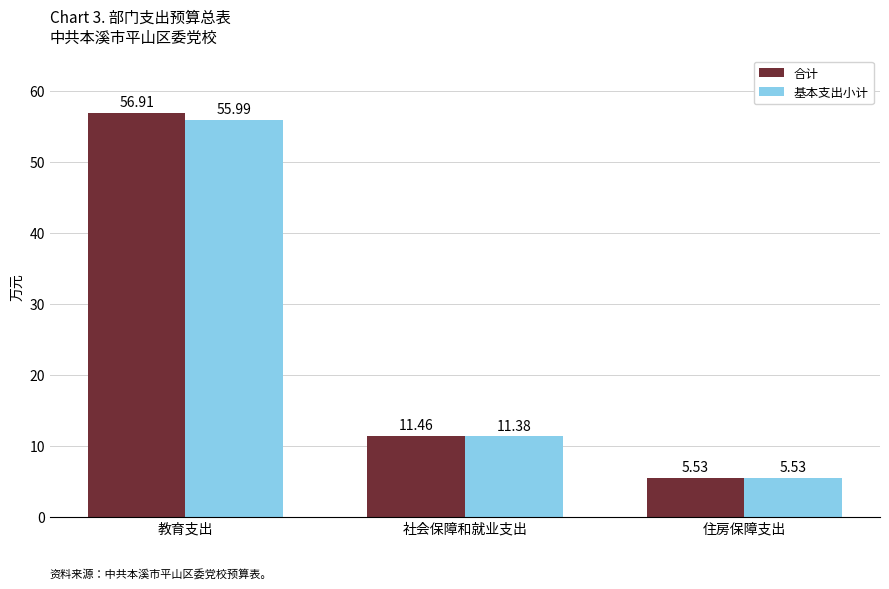

Where does the 基本支出小计 series first go above 11?

教育支出